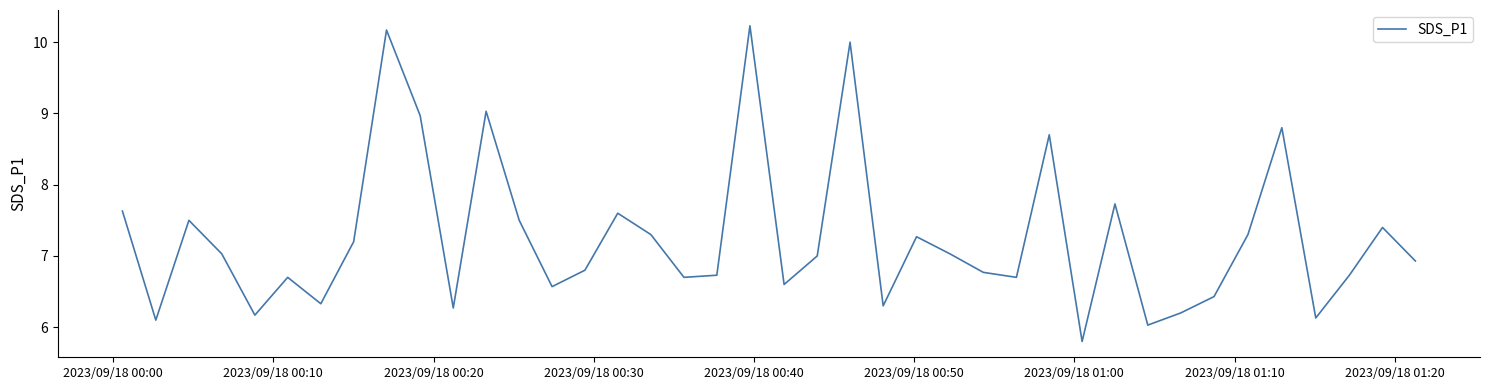

What is the difference between the maximum and minimum values?

4.4